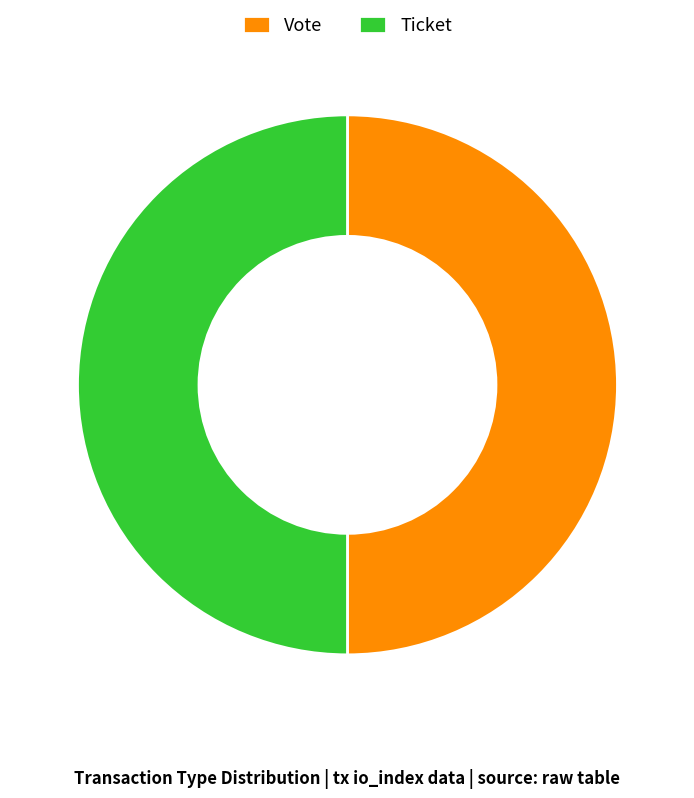

What is the ratio of the value at Ticket to the value at Vote?

1.0